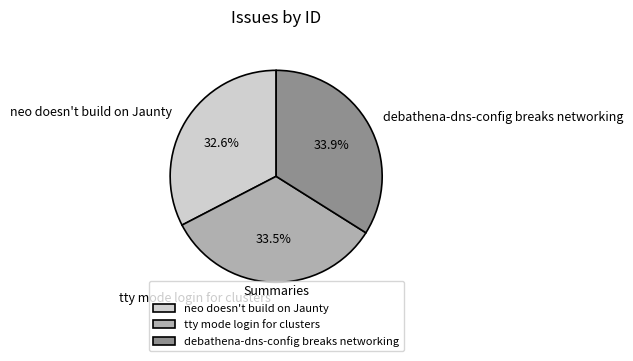

Which has a higher value, neo doesn't build on Jaunty or tty mode login for clusters?

tty mode login for clusters